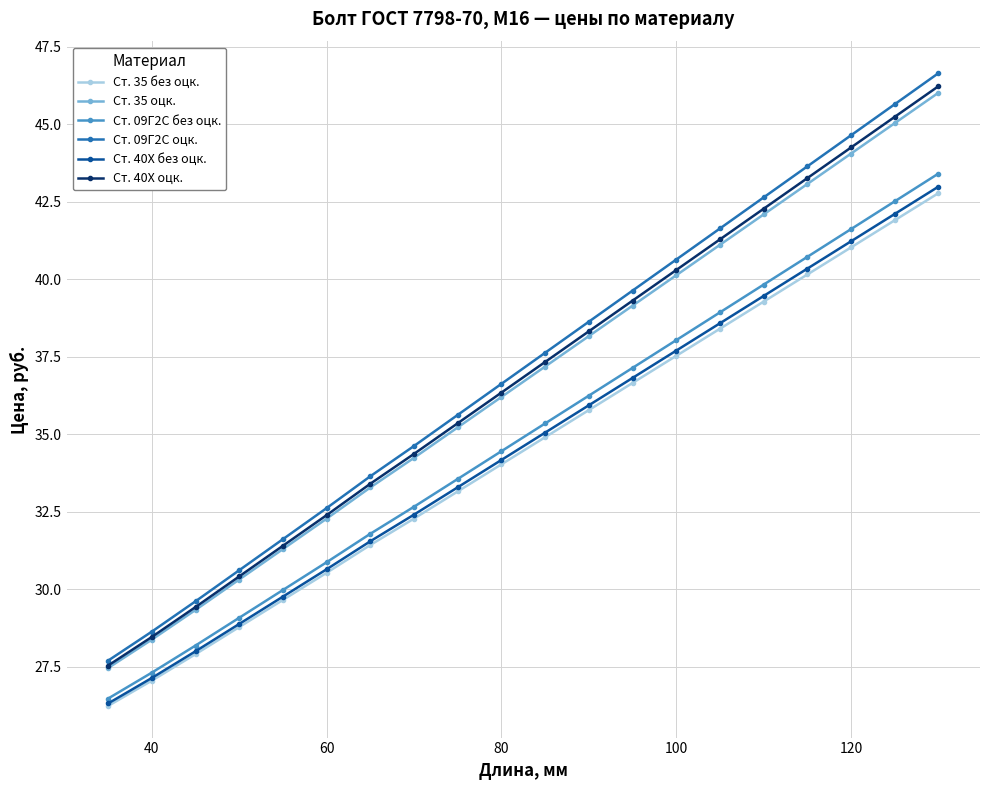

List the series in order of their peak value, highest first.

Ст. 09Г2С оцк., Ст. 40Х оцк., Ст. 35 оцк., Ст. 09Г2С без оцк., Ст. 40Х без оцк., Ст. 35 без оцк.